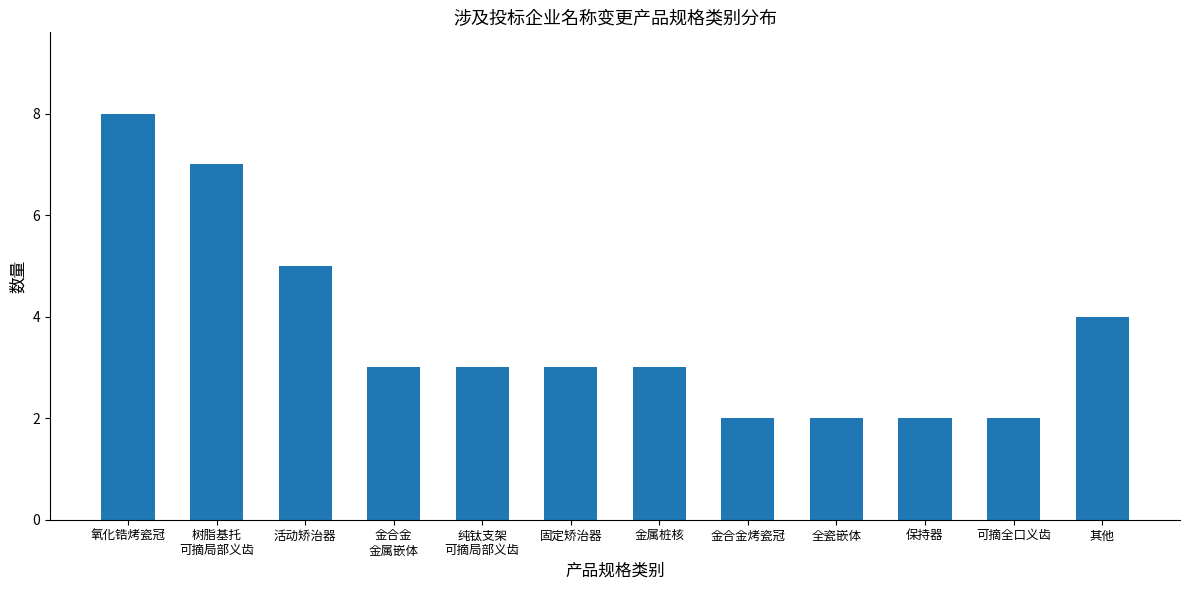

What is the label of the 7th bar from the left?

金属桩核